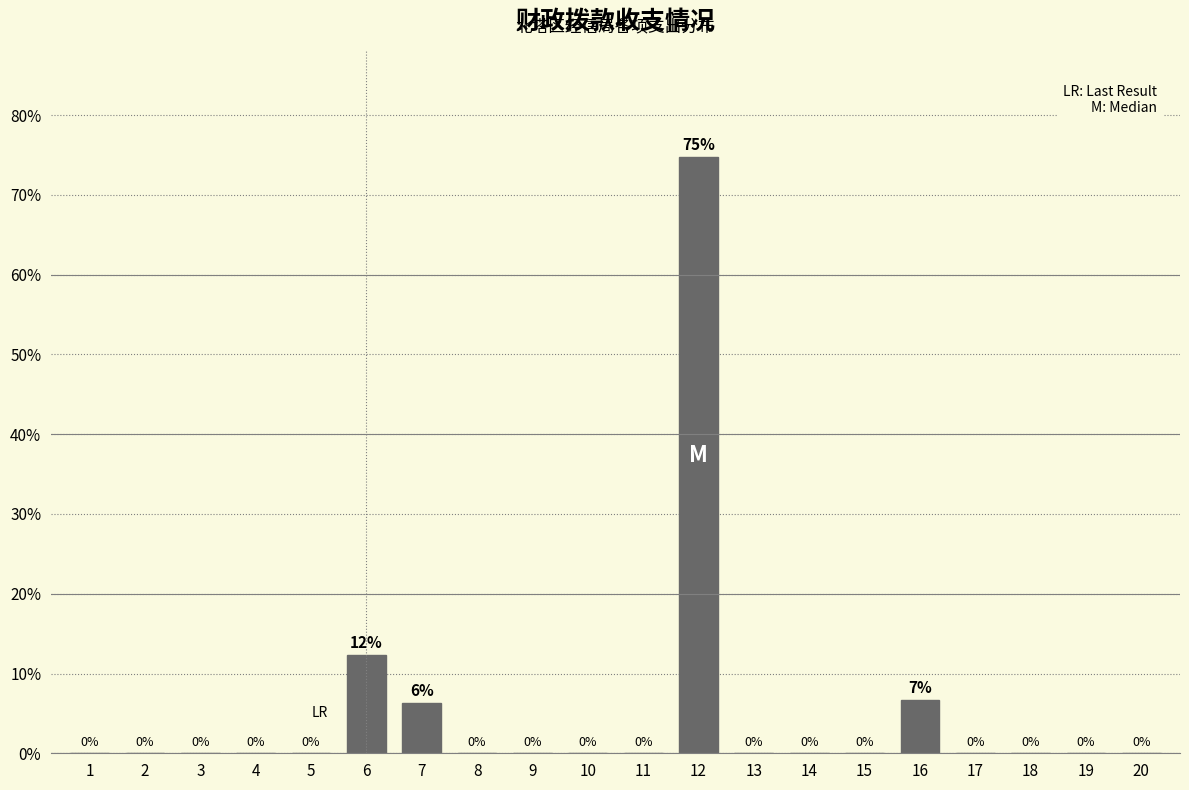

Is it true that the value at 17 is 0.0?

True